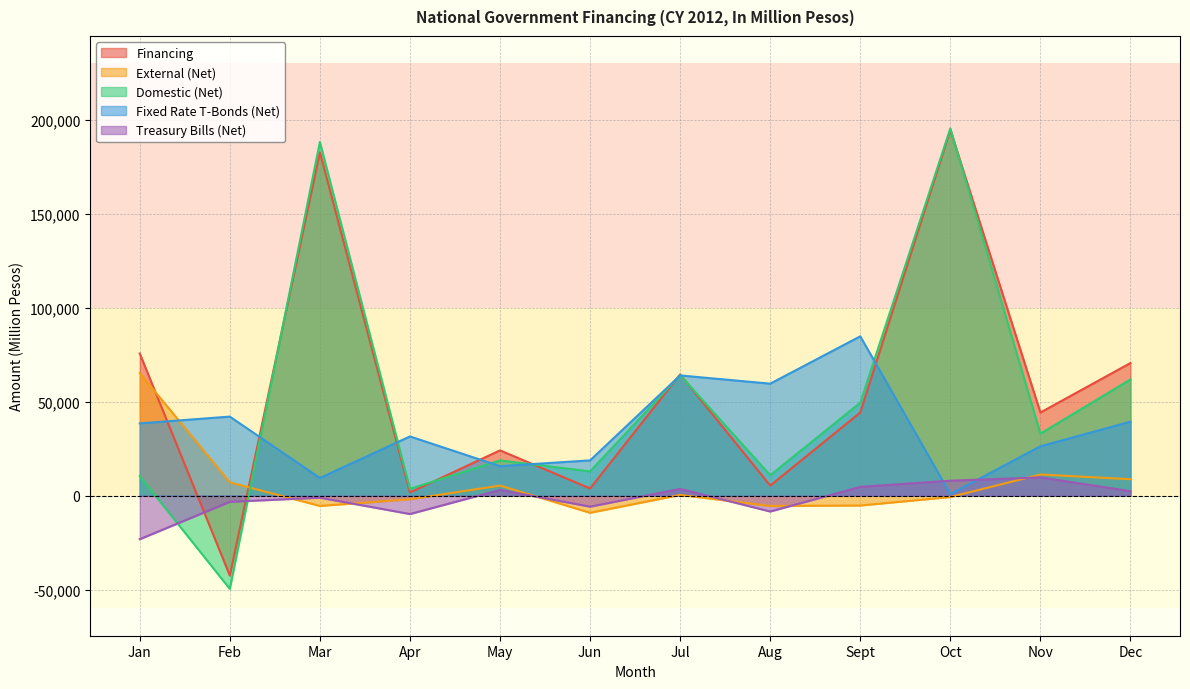

How many data points in External (Net) are above 387?

5